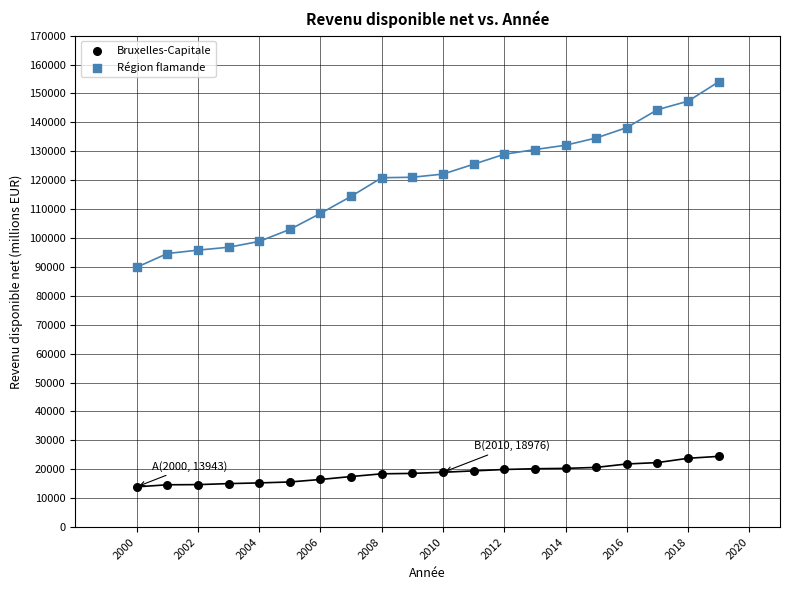

Which series contains the lowest Y value?

Bruxelles-Capitale